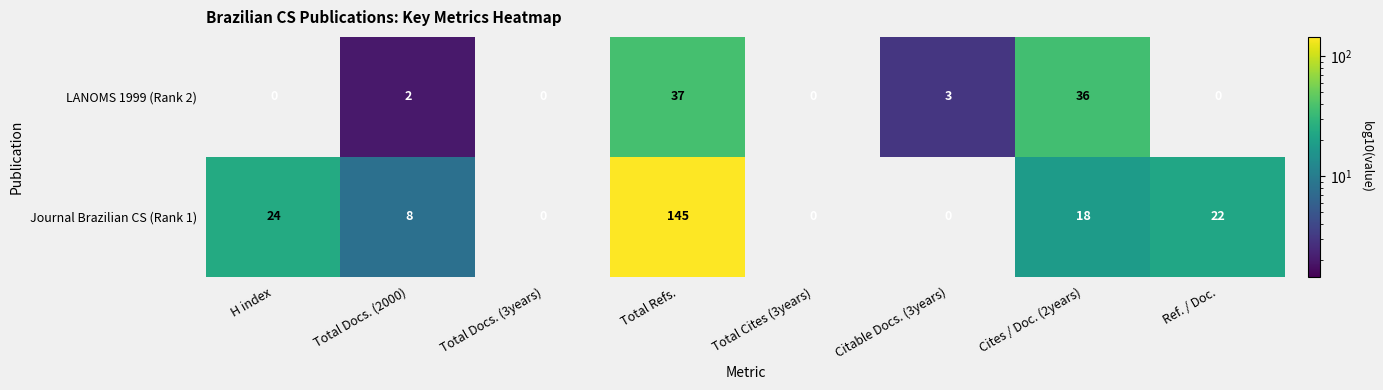

How many distinct data groups are displayed?

2